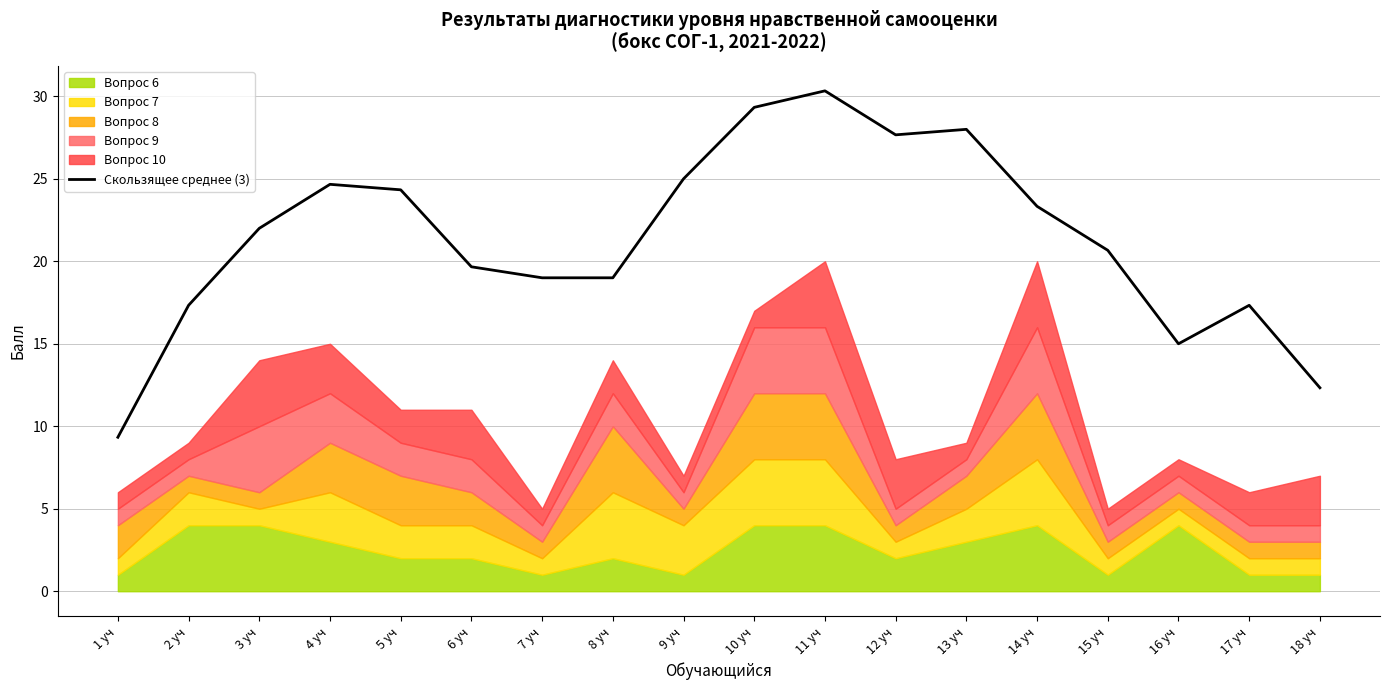

What is the change in value from 9 уч to 14 уч?

-1.7